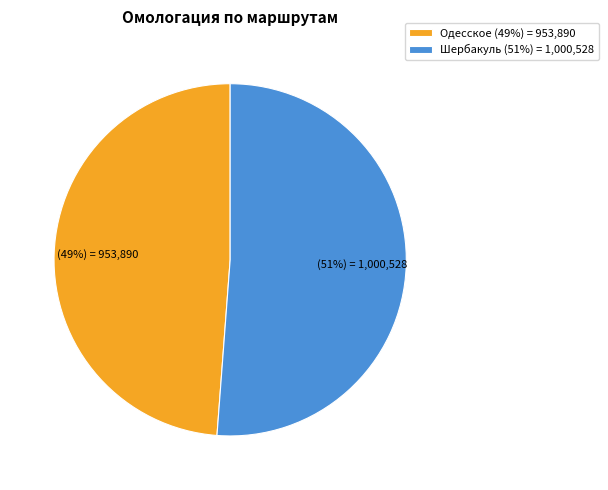

What is the smallest slice in the pie chart?

Одесское